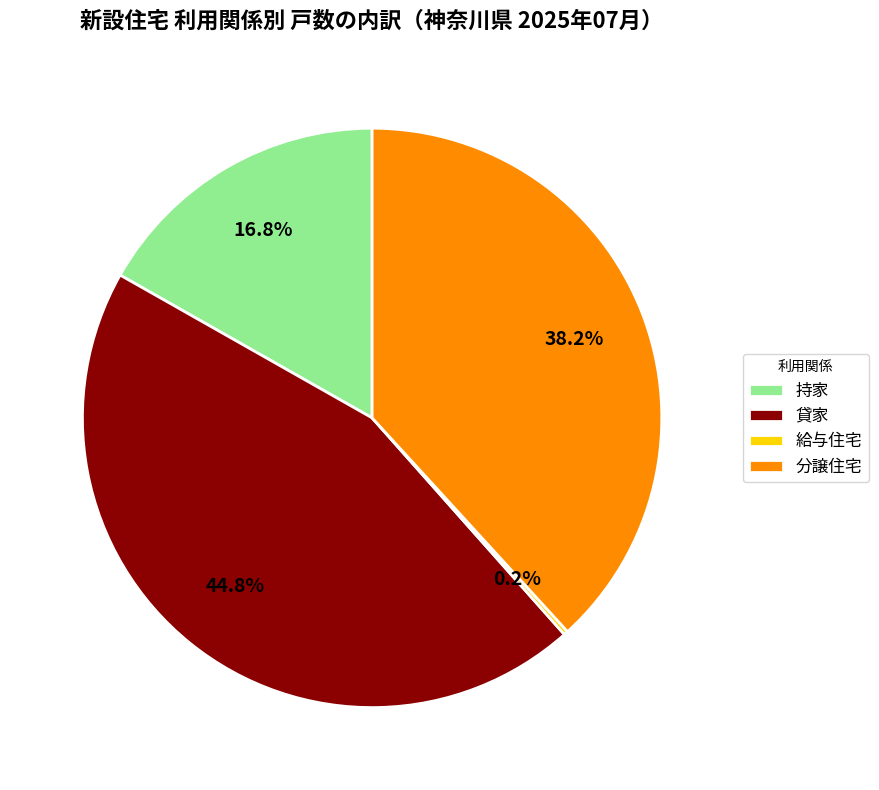

Which category has the biggest portion of the pie?

貸家